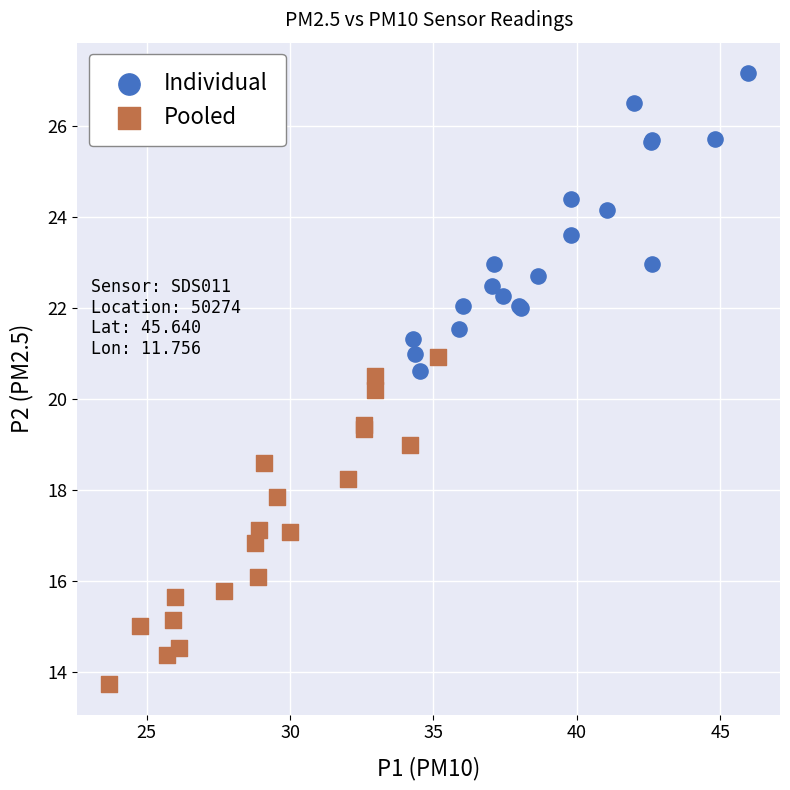

What are all the series names shown in the legend?

Individual, Pooled